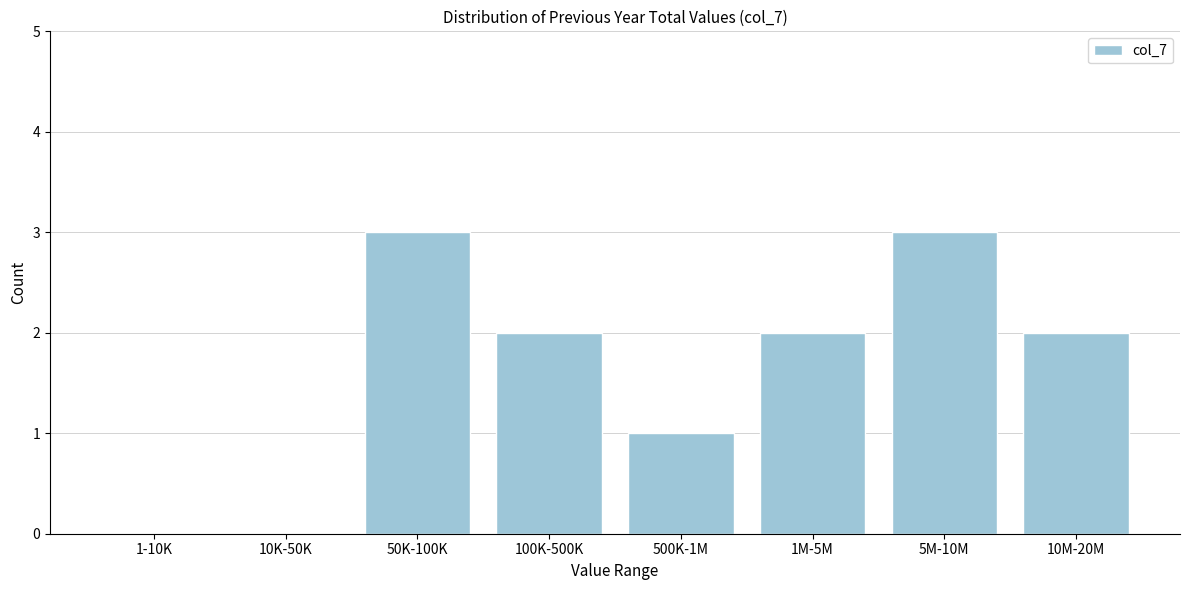

Reading left to right, list all the values displayed in this chart.

1-10K=0	10K-50K=0	50K-100K=3	100K-500K=2	500K-1M=1	1M-5M=2	5M-10M=3	10M-20M=2